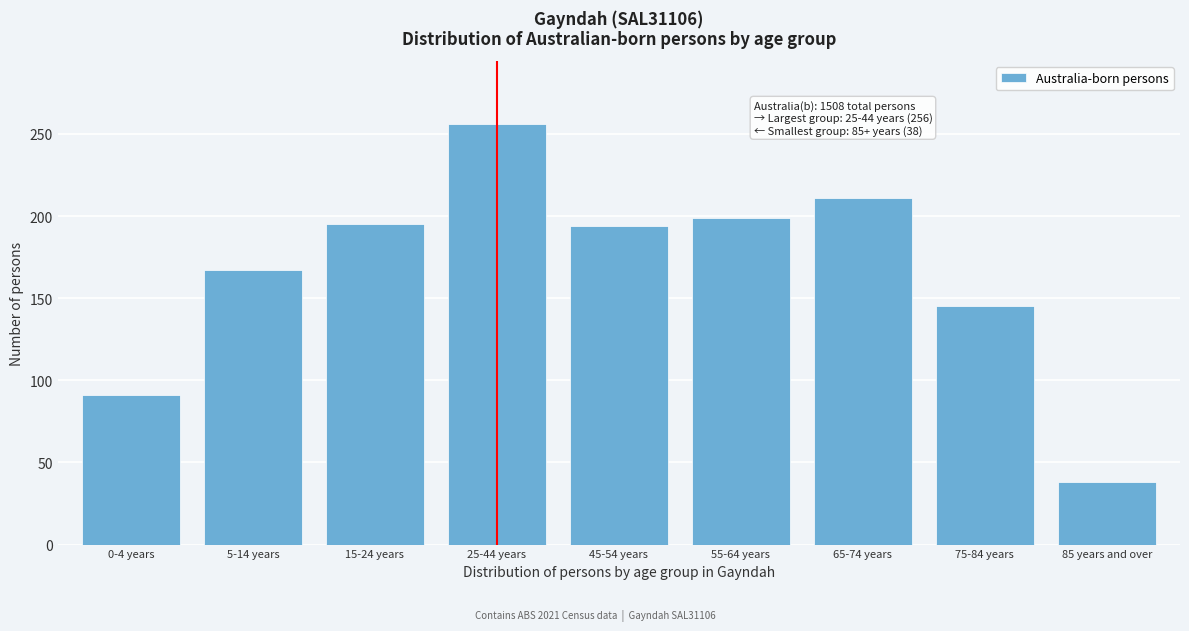

Approximately how many times larger is the value at 65-74 years compared to 85 years and over?

5.6